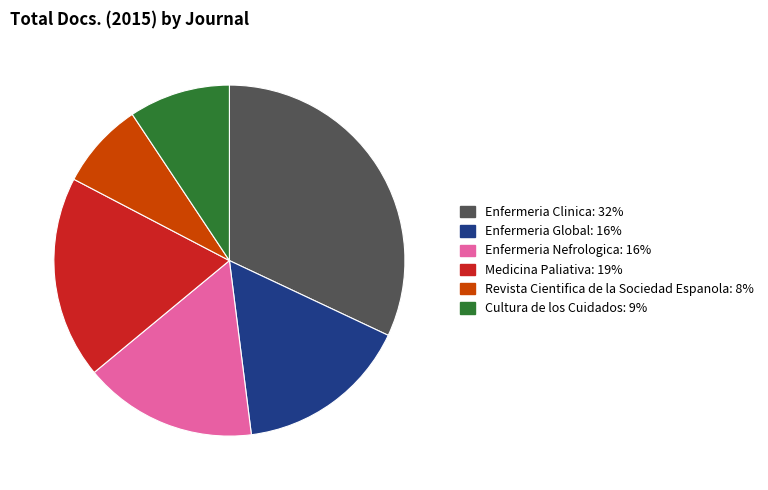

What is the ratio of the value at Enfermeria Clinica to the value at Revista Cientifica de la Sociedad Espanola?

4.0